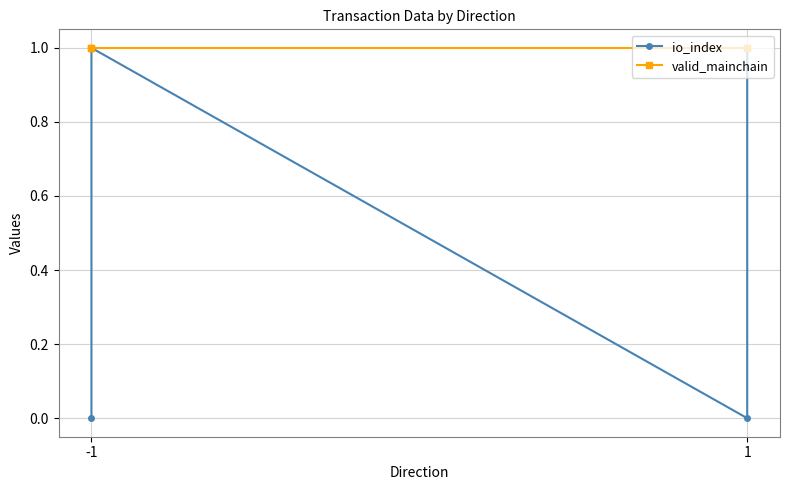

The value of io_index at -1 is 0. True or false?

False